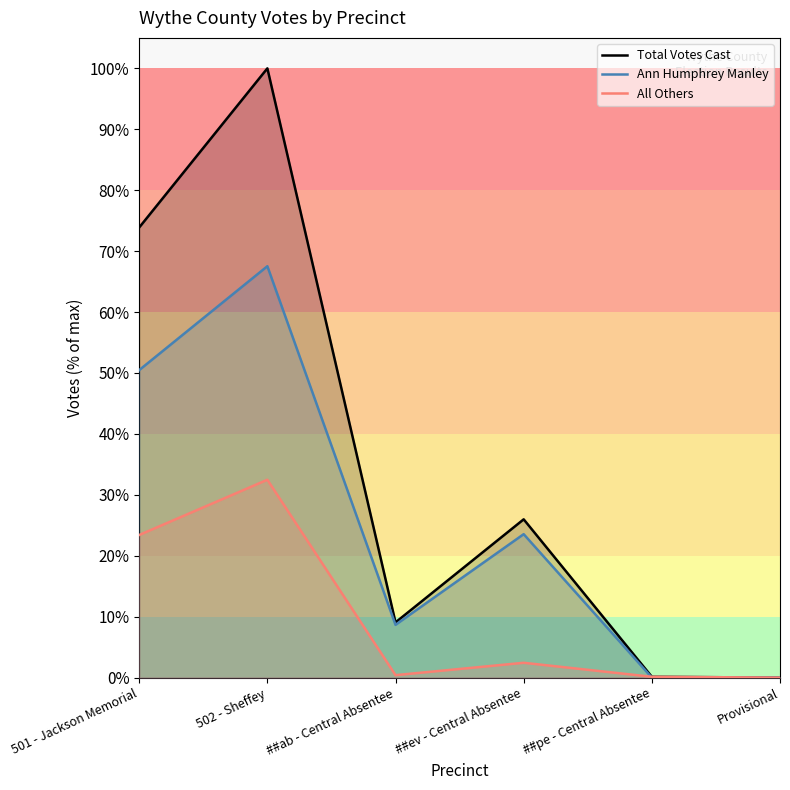

How many lines are shown in the chart?

3